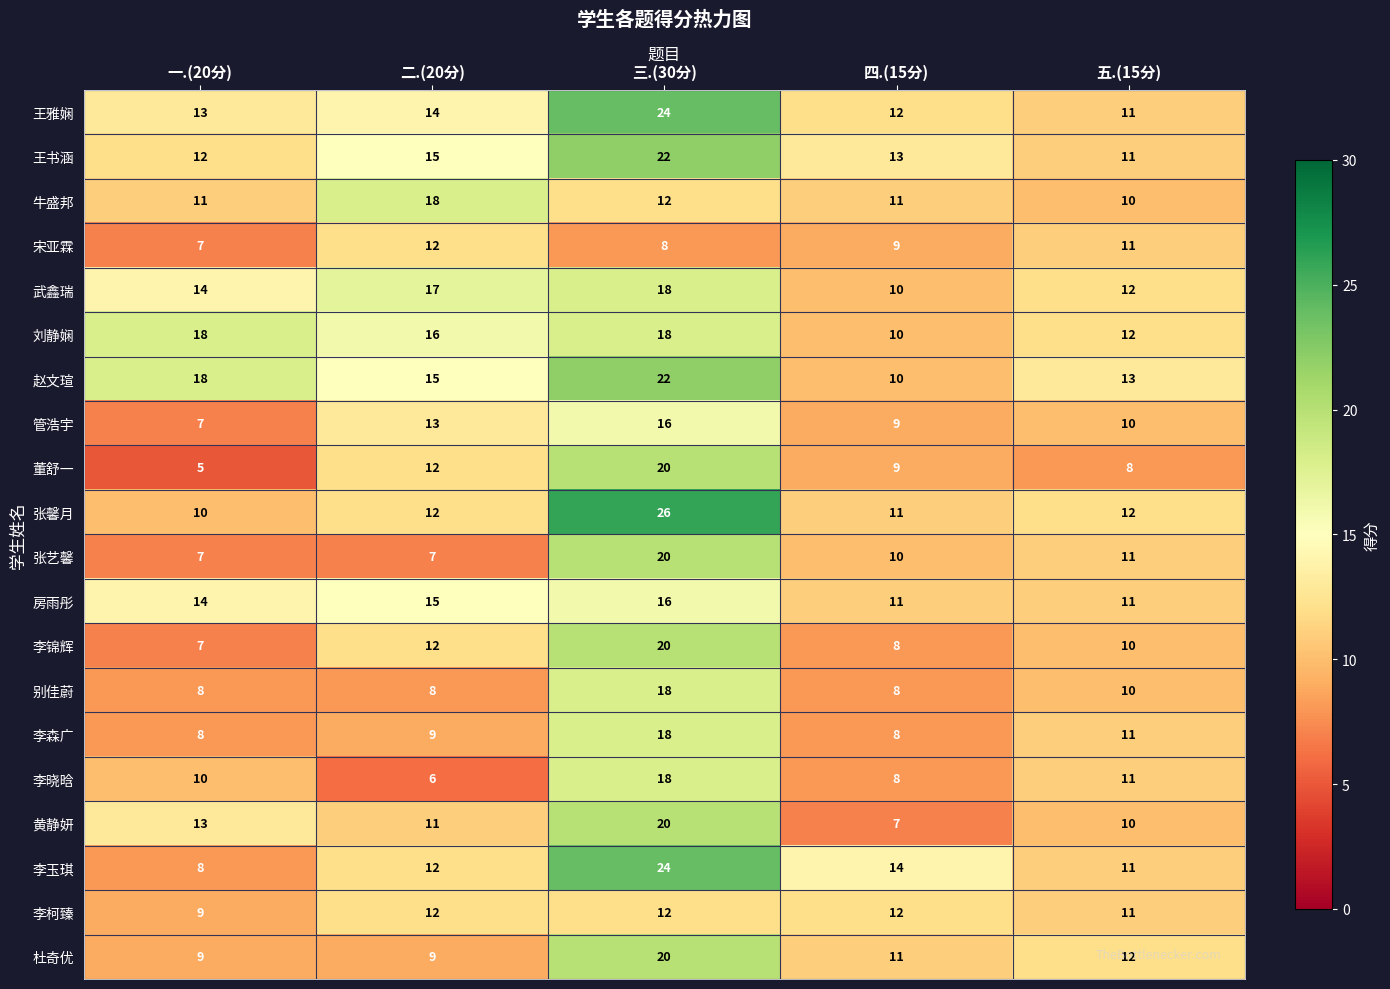

At which category is the sum across all series the highest?

三.(30分)